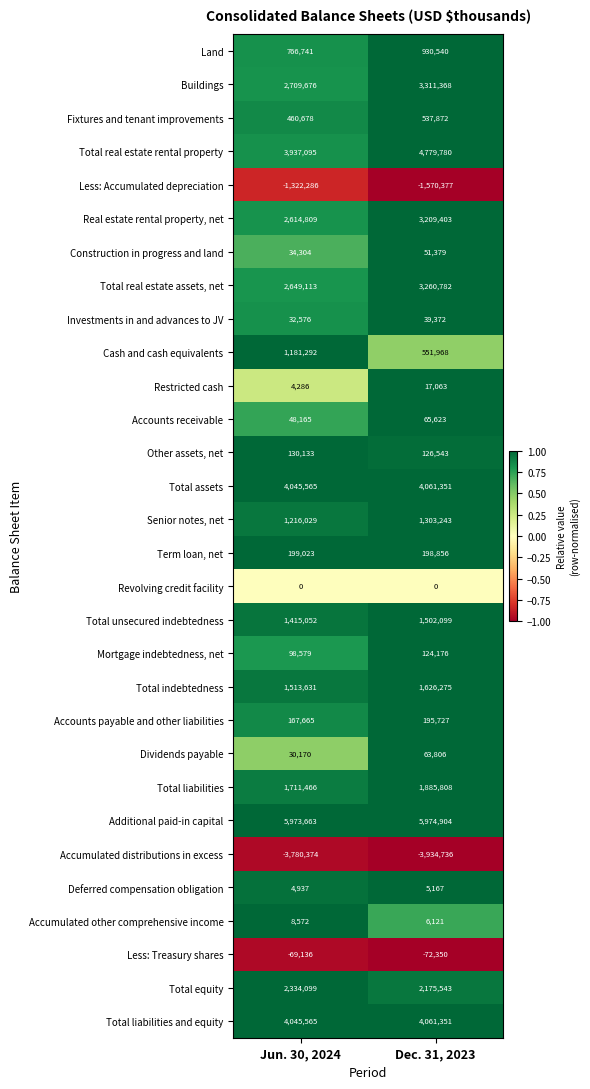

The value of Cash and cash equivalents at Dec. 31, 2023 is 807705. True or false?

False